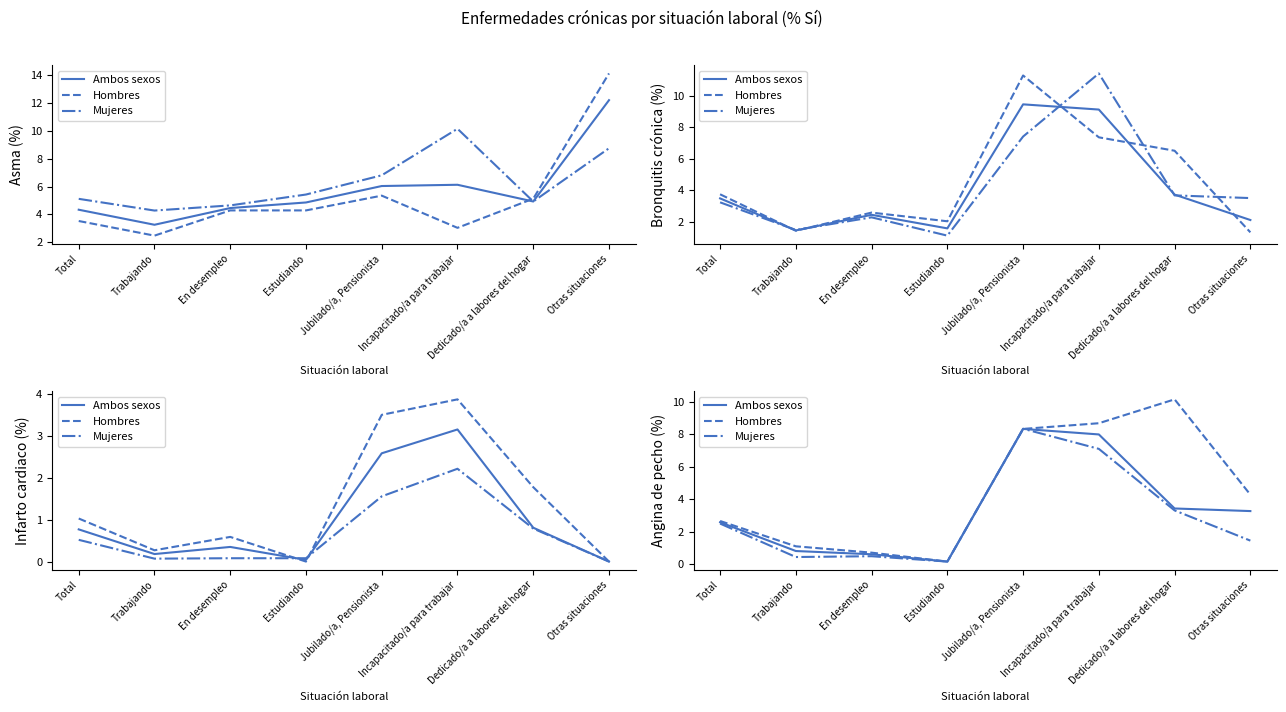

What is the label of the 5th point from the left?

Jubilado/a, Pensionista